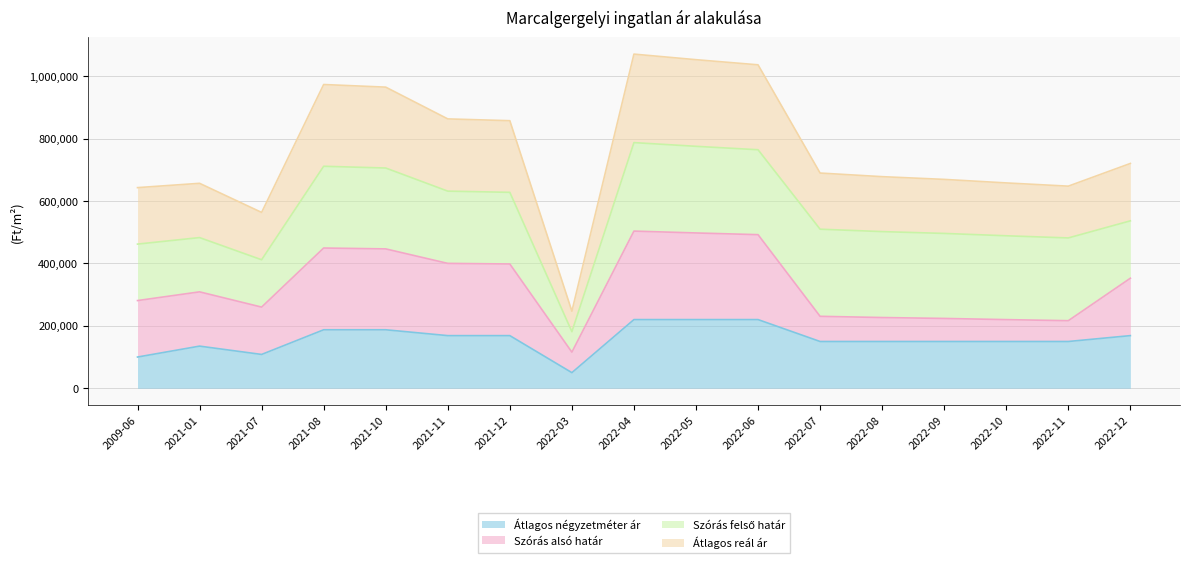

What is the total value across all series at 2022-09?

669204